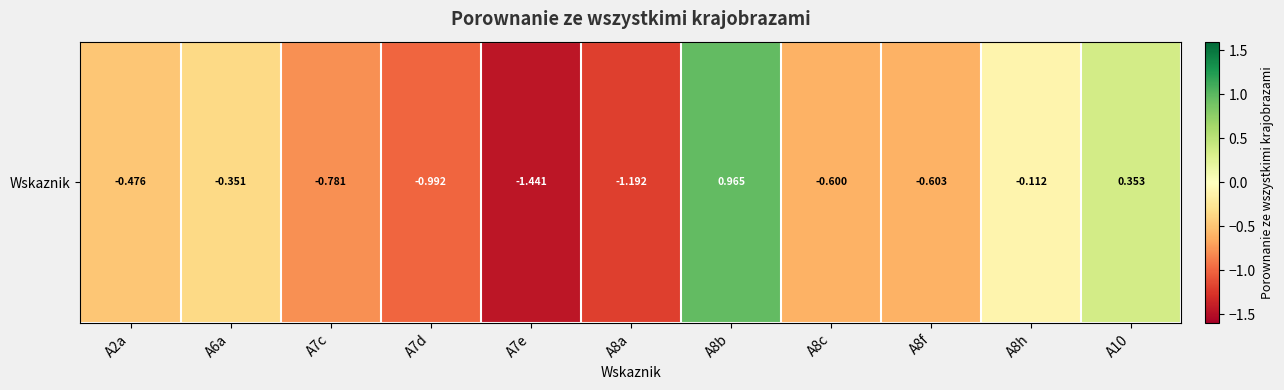

Reading right to left, transcribe all the data shown in this chart.

A10=0.4	A8h=-0.1	A8f=-0.6	A8c=-0.6	A8b=1.0	A8a=-1.2	A7e=-1.4	A7d=-1.0	A7c=-0.8	A6a=-0.4	A2a=-0.5